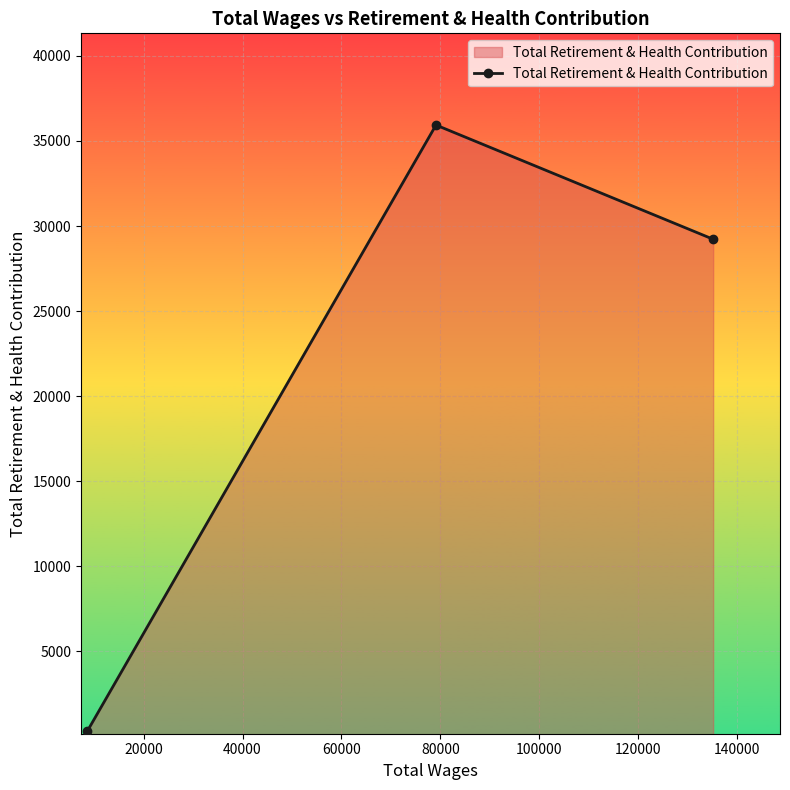

What is the maximum value shown in the chart?

35935